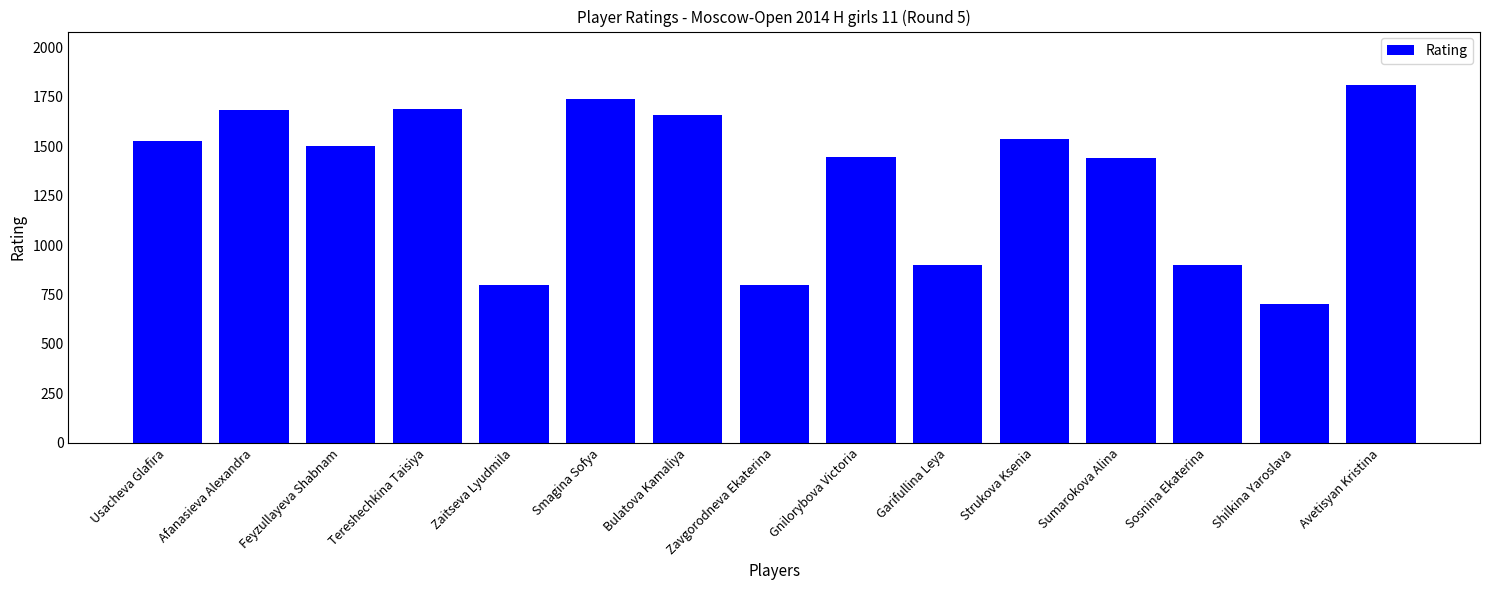

What value does the data have at Bulatova Kamaliya?

1656